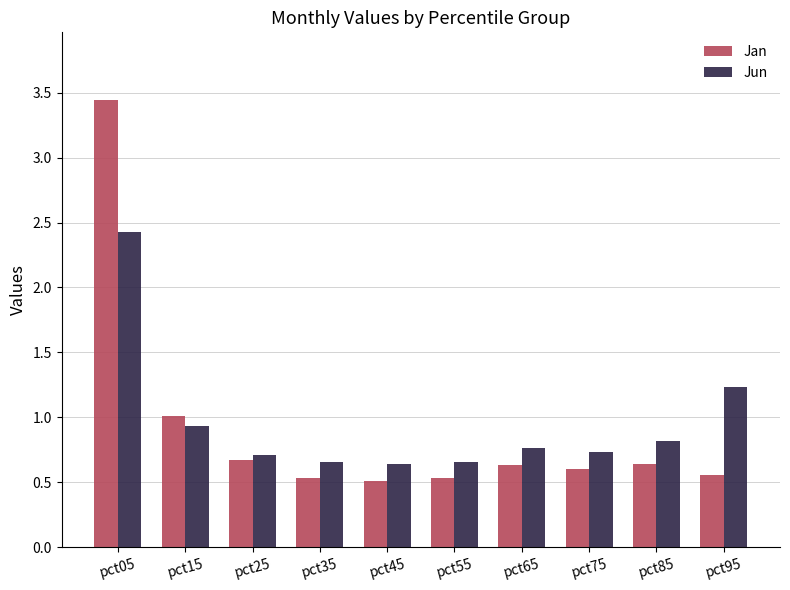

Which series has the largest range (max minus min)?

Jan